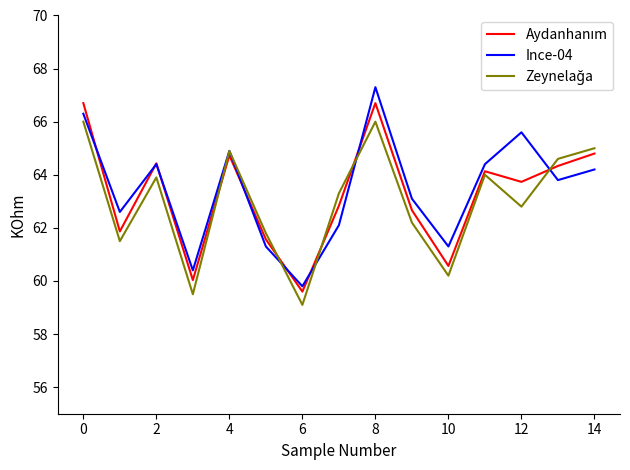

What is the greatest value displayed?

67.3